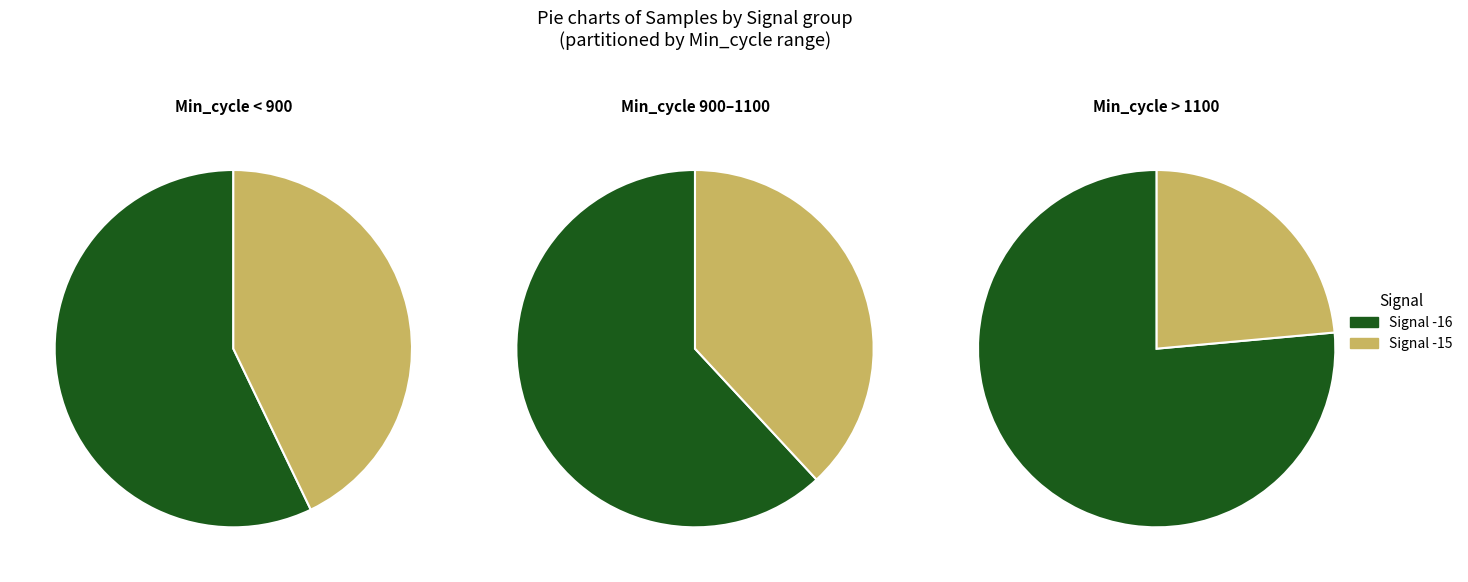

The -16 slice represents 18% of the pie. True or false?

False